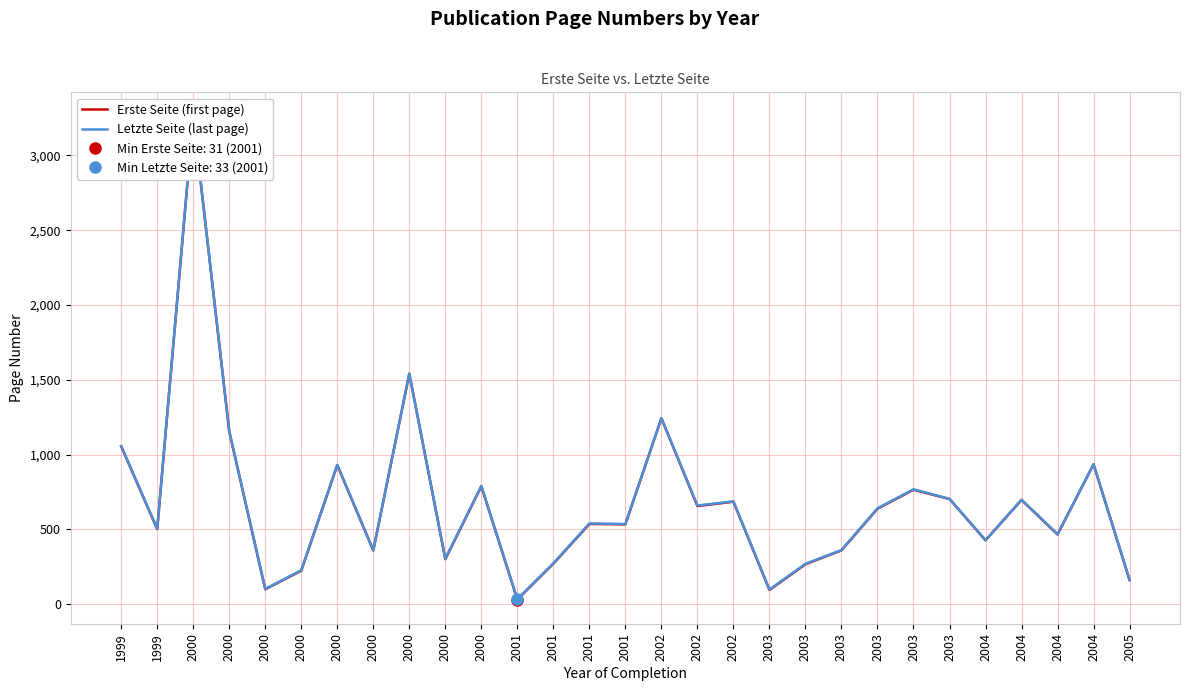

Which series has the largest total across all categories?

Letzte Seite (last page)